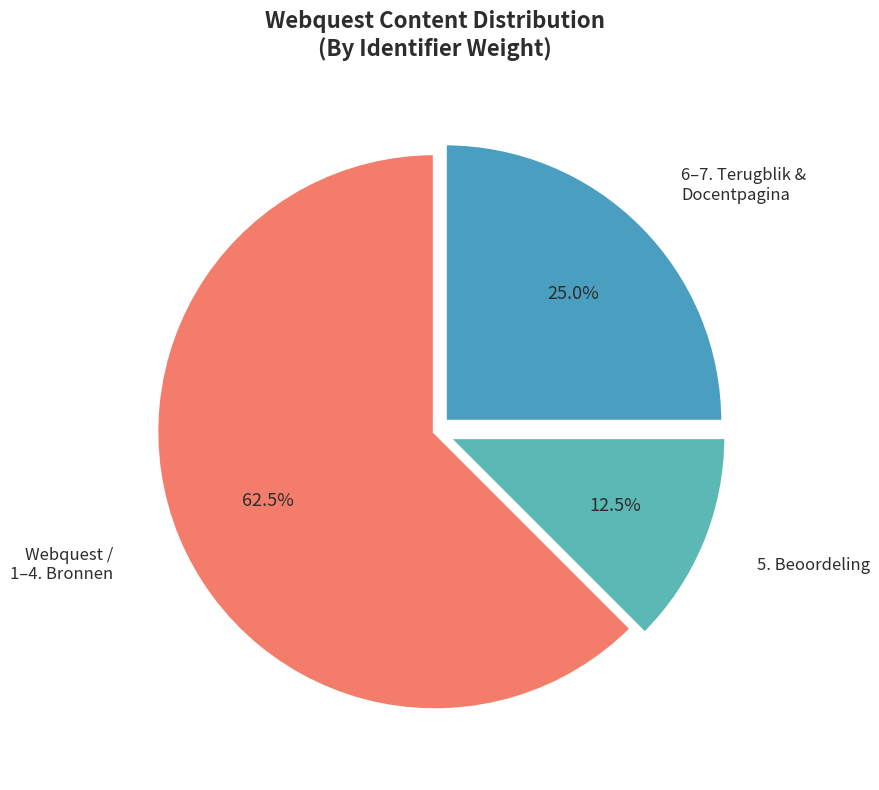

Which category accounts for the majority?

Webquest / 1–4. Bronnen